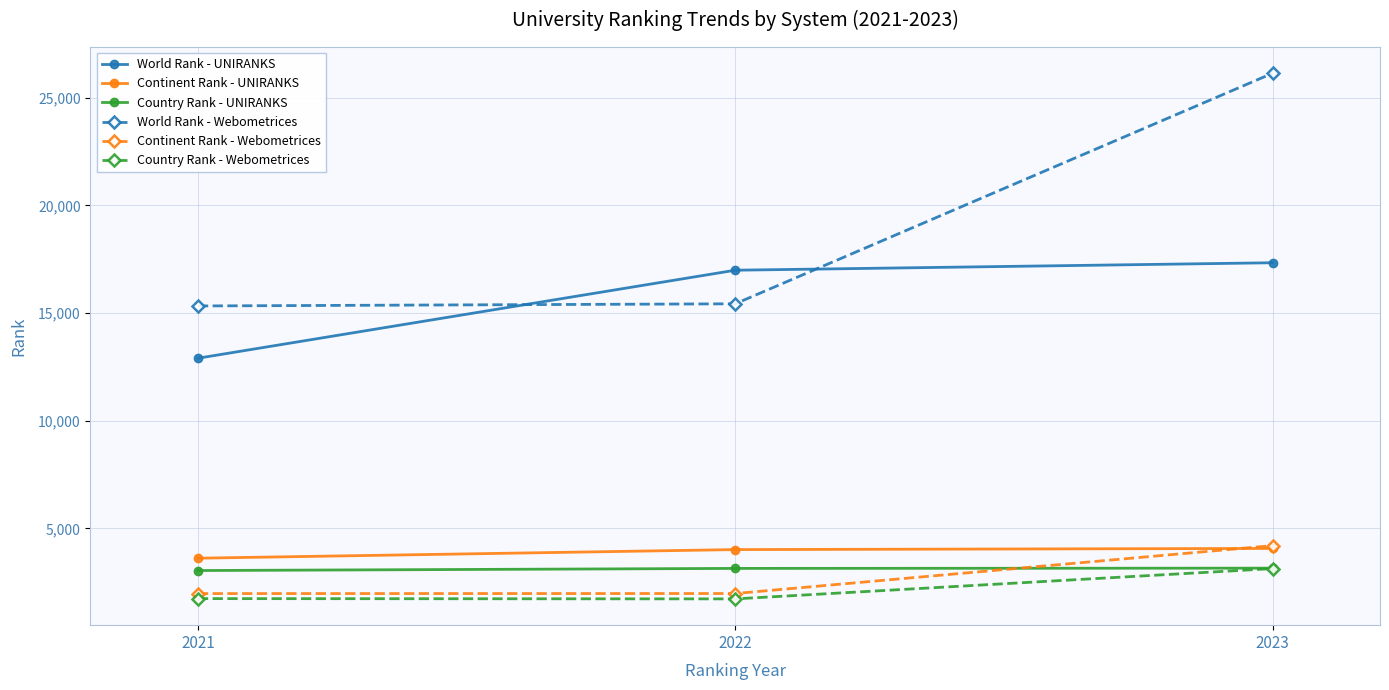

At how many categories does at least one series exceed 17463?

1